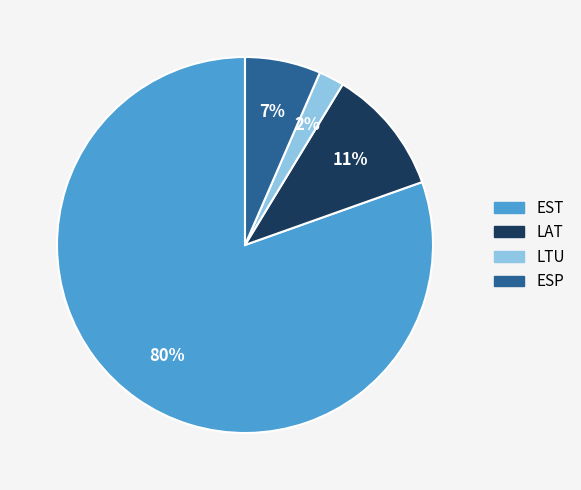

Is there any slice that represents more than half of the pie?

Yes